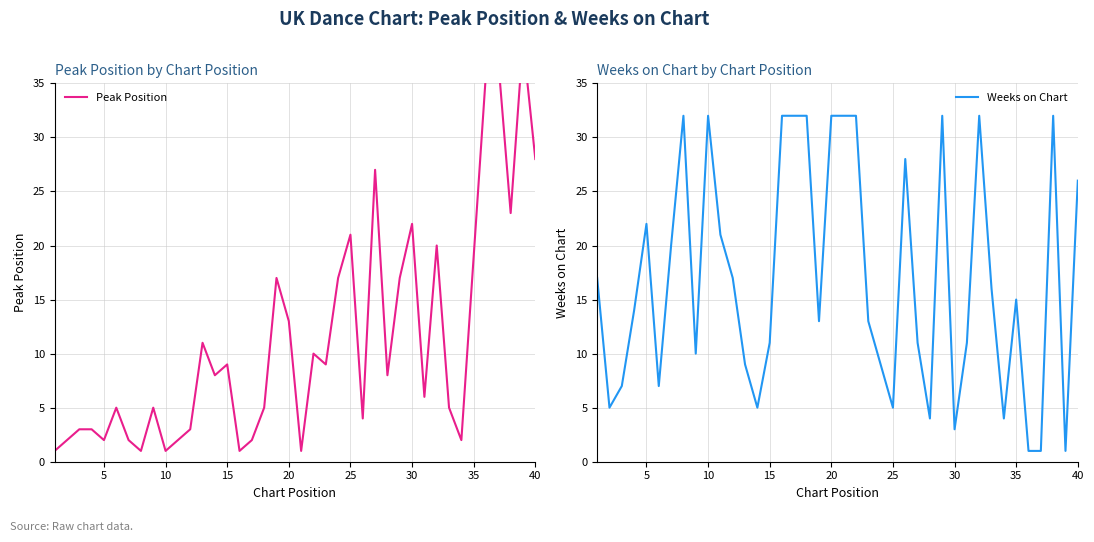

Does the chart display data point markers on the line(s)?

No